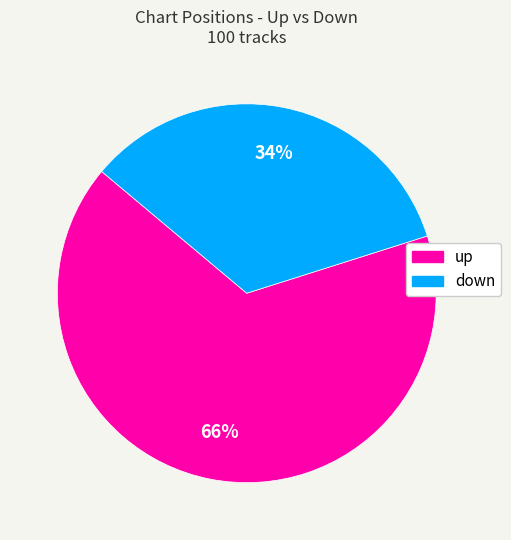

Which category has the biggest portion of the pie?

up